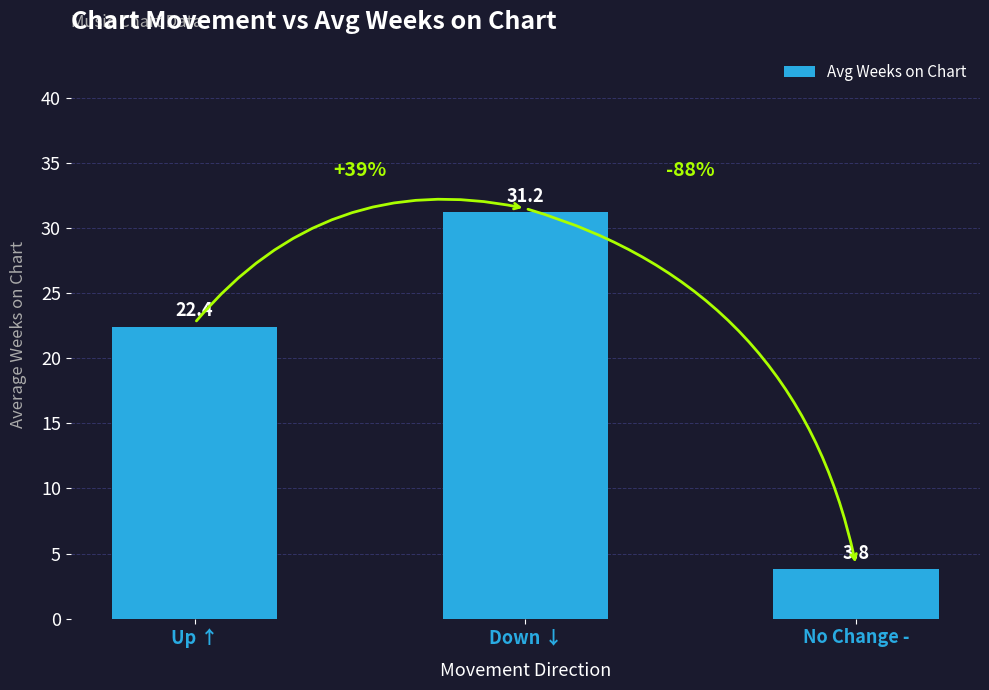

What is the change in value from Up ↑ to No Change -?

-18.6